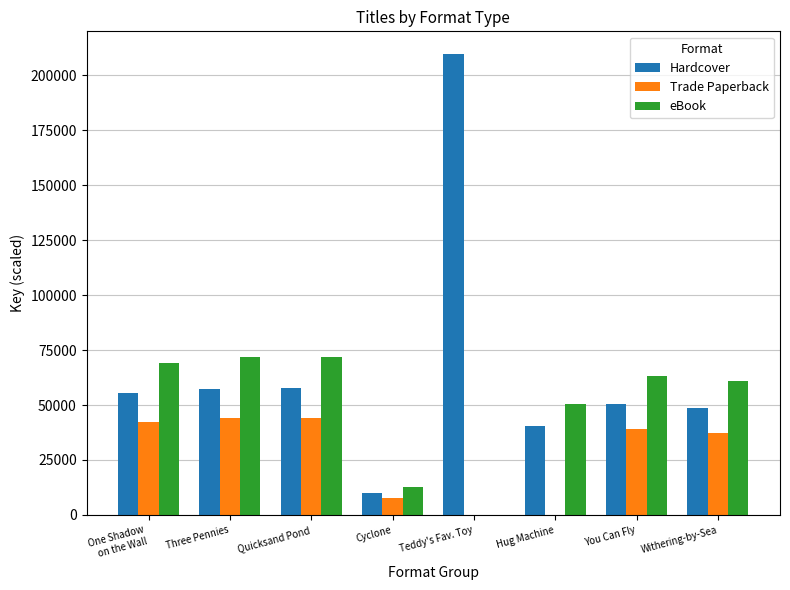

What is the sum of the Hardcover values at You Can Fly and Teddy's Fav. Toy?

260036